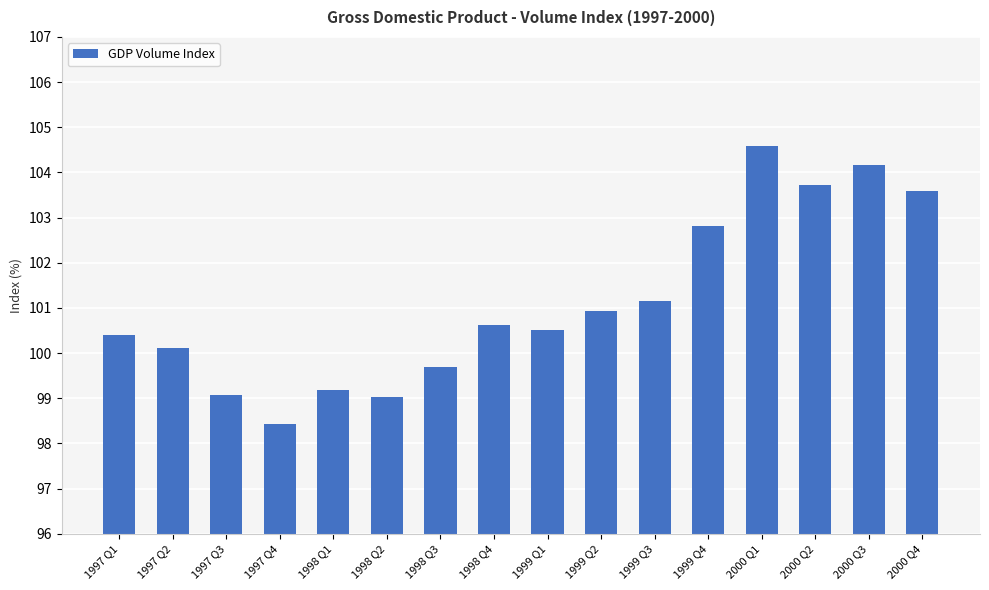

The value at 1998 Q3 is 99.7. True or false?

True